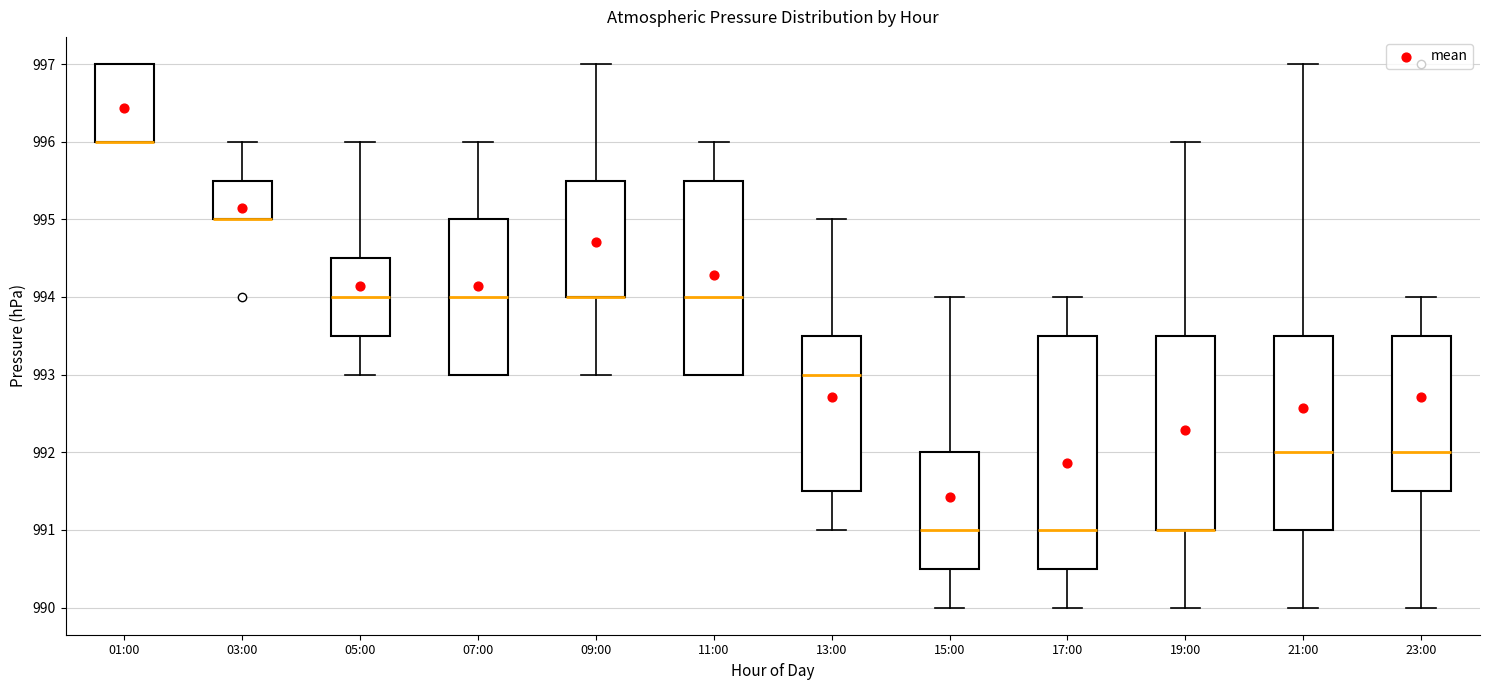

Comparing the boxes themselves (not the whiskers), which one is the tallest?

17:00